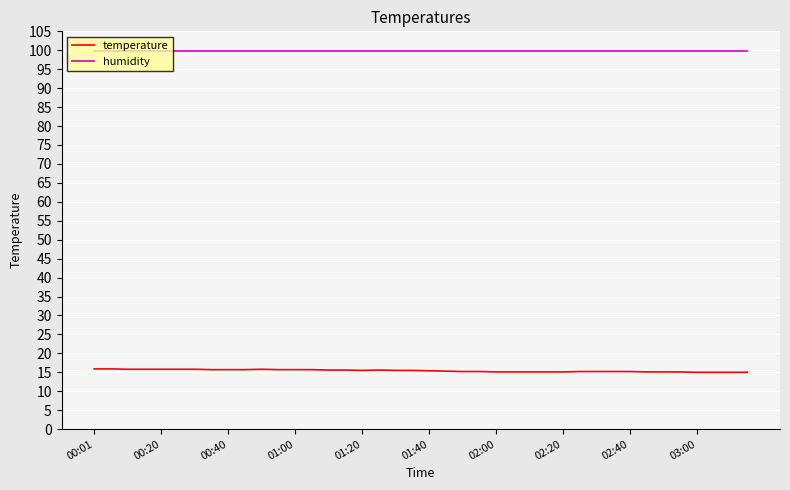

What is the minimum value shown in the chart?

15.0